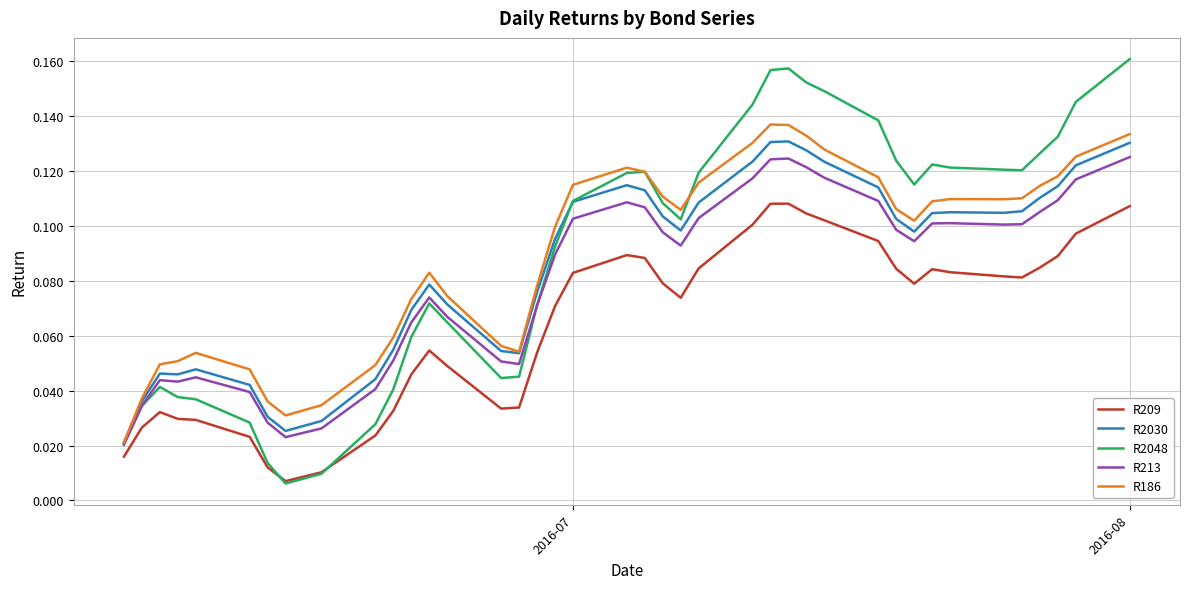

True or false: R209 and R213 intersect in this chart.

False